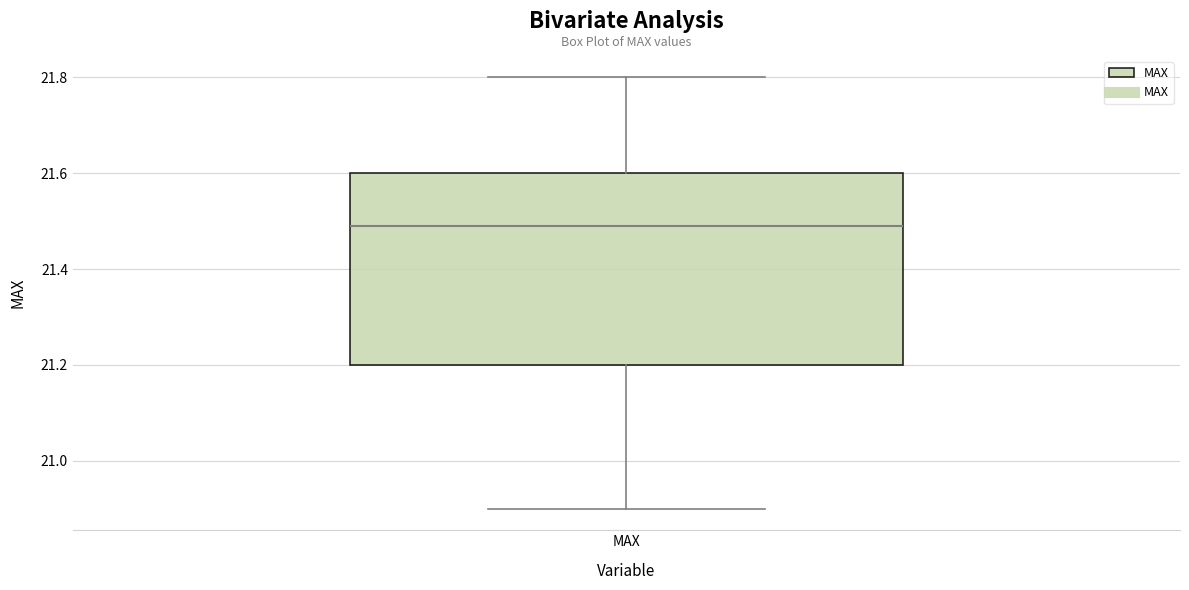

Transcribe this box plot: give where the median line is, the range the box spans, and where the two whiskers end, as read against the y-axis. The values are not printed on the chart, so give them approximately, as read against the axis.

median 21.5, box 21.2 to 21.6, whiskers 20.9 to 21.8